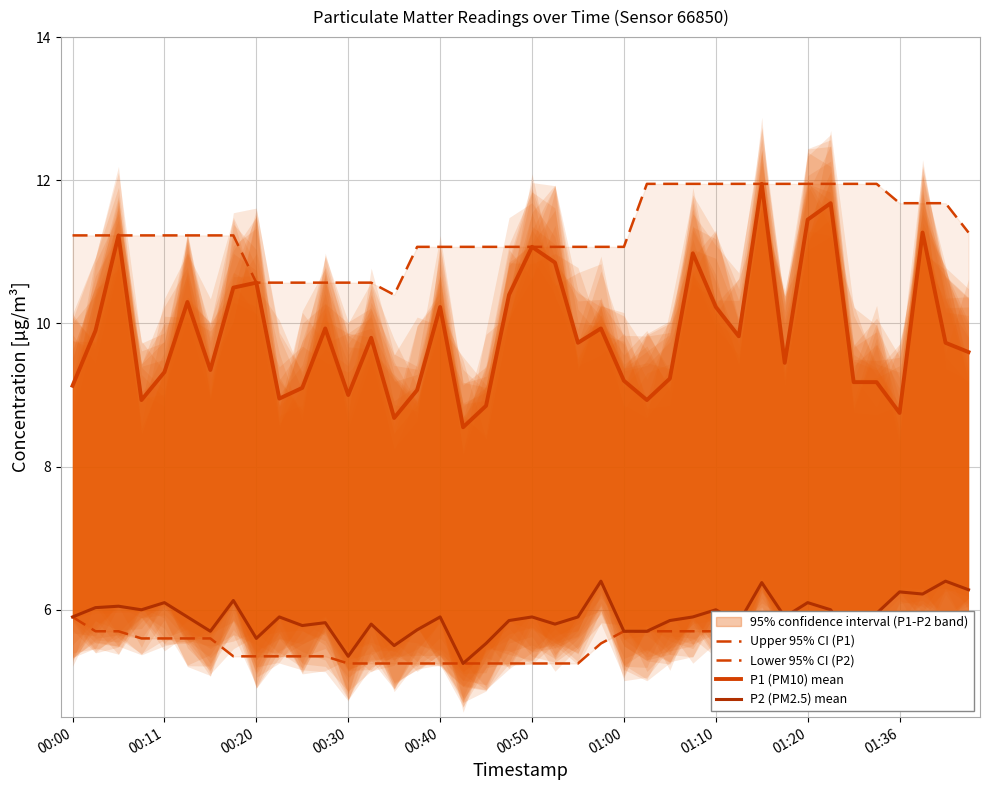

What is the minimum value shown in the chart?

5.2